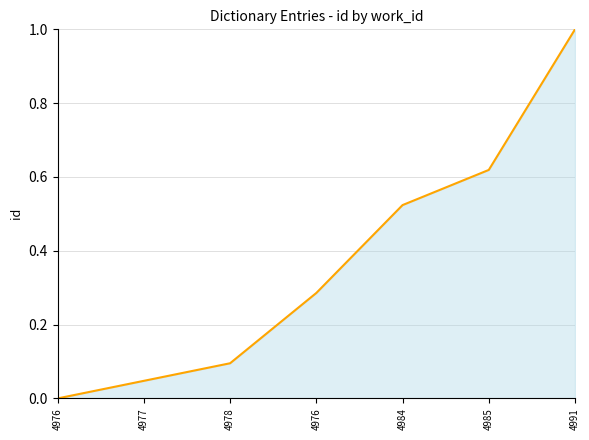

Reading right to left, extract all data points from this chart.

4991=1.0	4985=0.6	4984=0.5	4976=0.3	4978=0.1	4977=0.0	4976=0.0